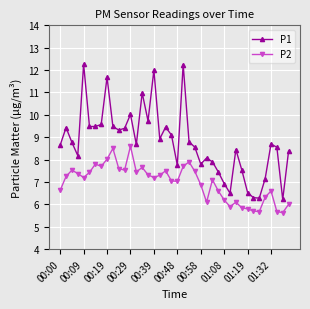

Rank the series by their maximum value, from highest to lowest.

P1, P2